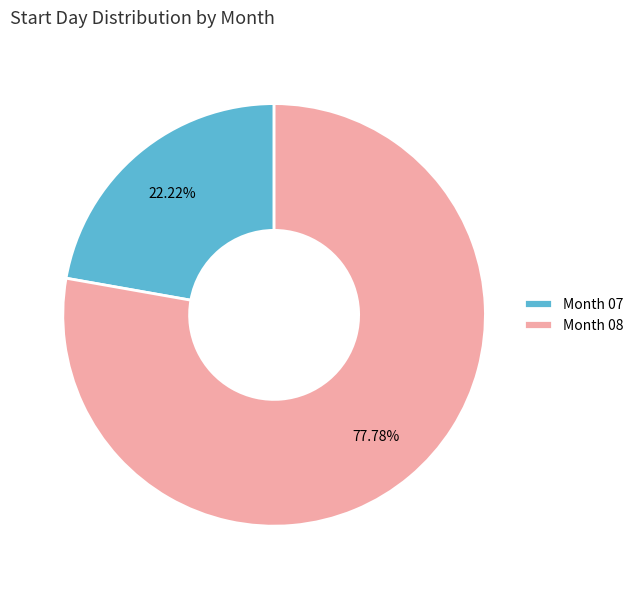

Is the sum of Month 08 and Month 07 greater than half?

Yes